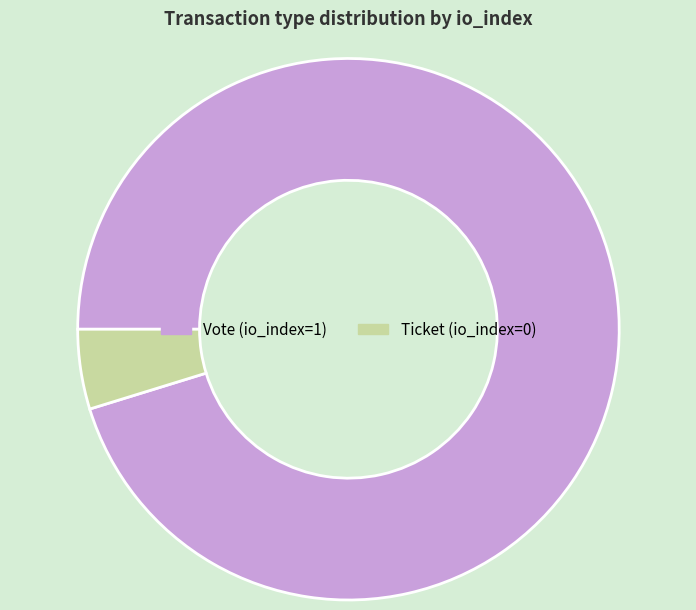

Between Ticket and Vote, which is larger?

Vote